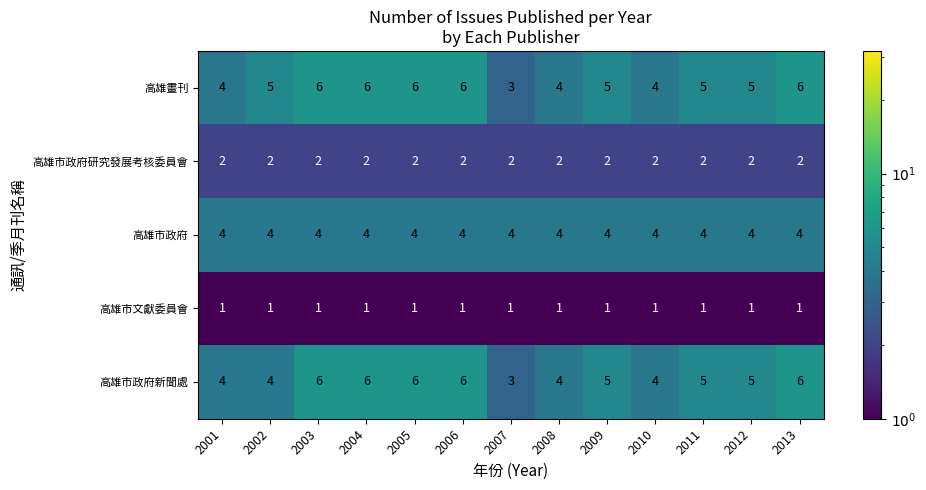

How many 高雄市政府新聞處 values are between 4 and 6?

12